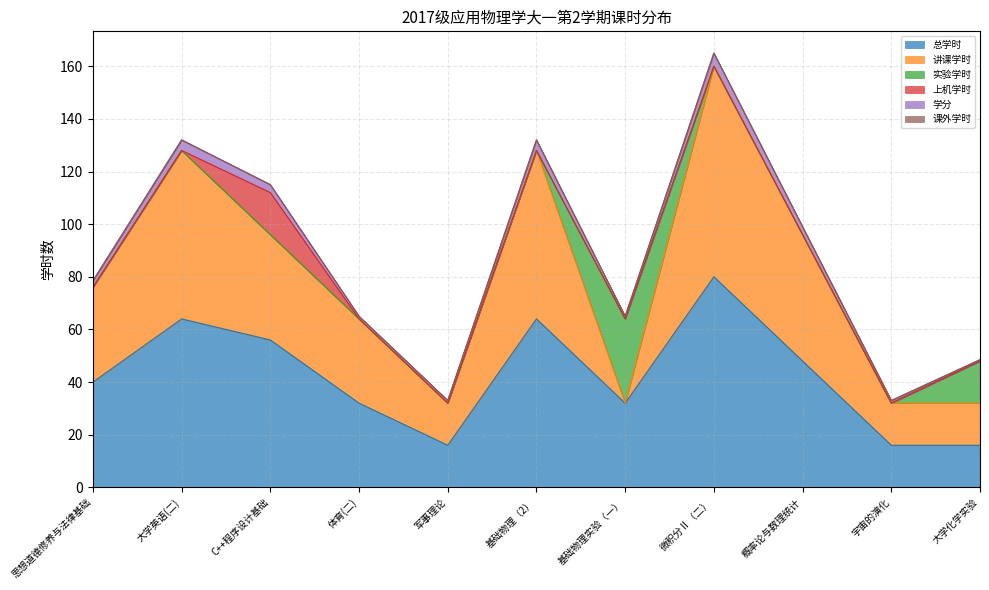

Does the chart display data point markers on the line(s)?

No